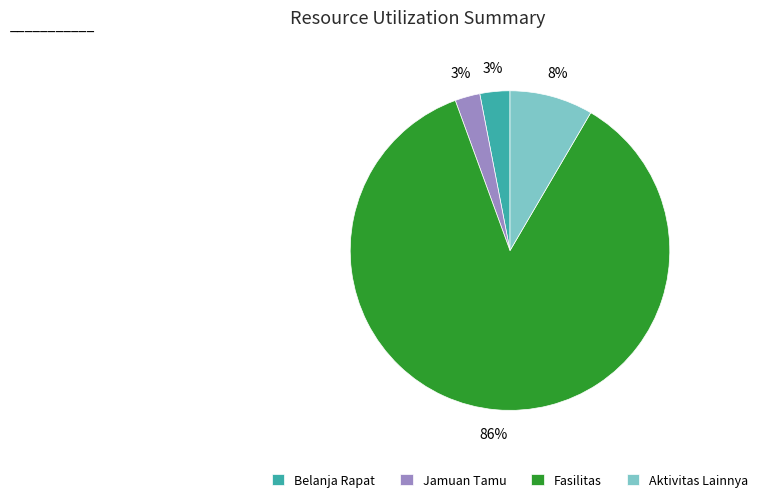

What is the largest slice in the pie chart?

Fasilitas